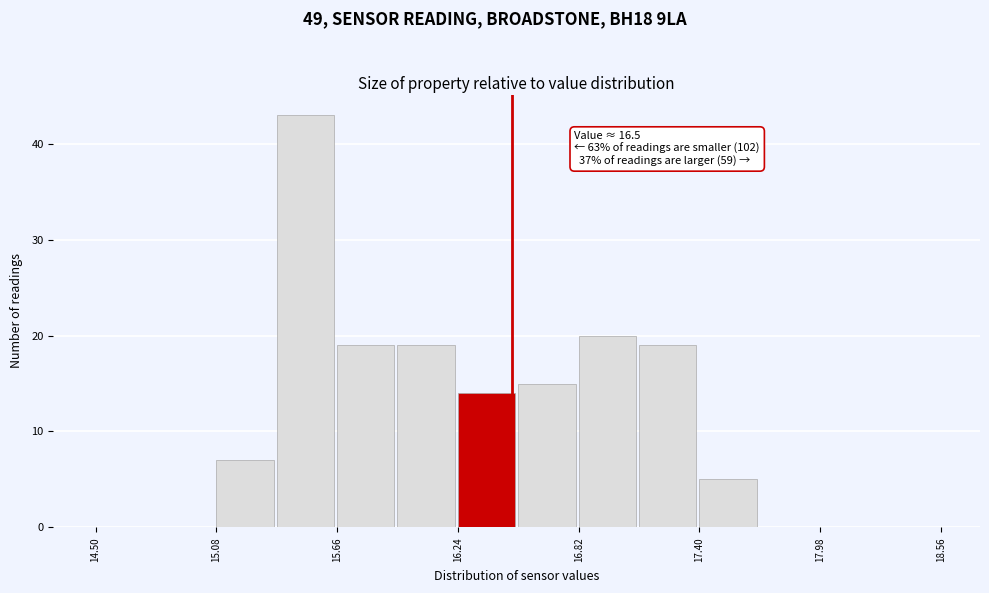

Around what value on the x-axis is the tallest bar? Give the approximate position of its centre, as read against the axis.

15.5